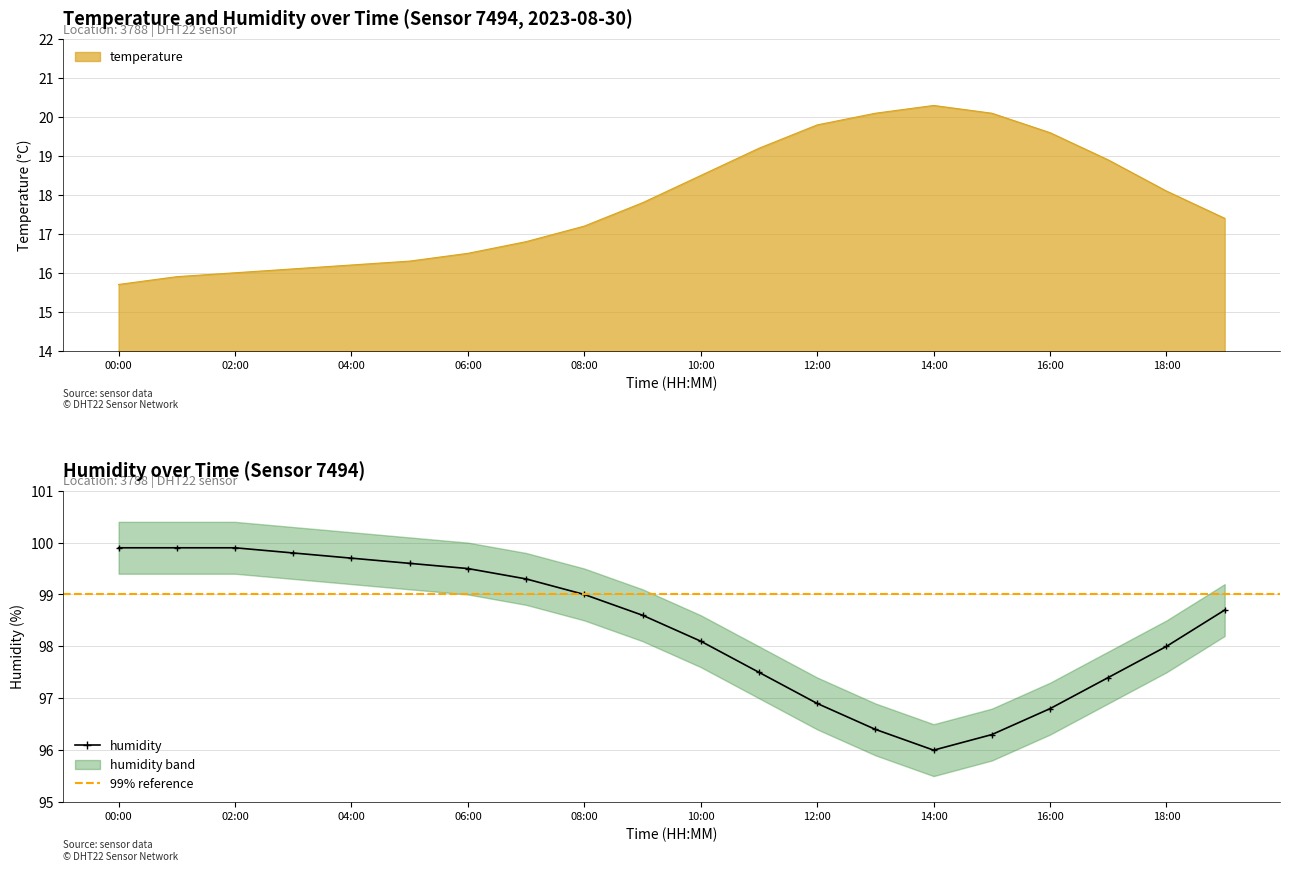

Which series has the largest range (max minus min)?

temperature